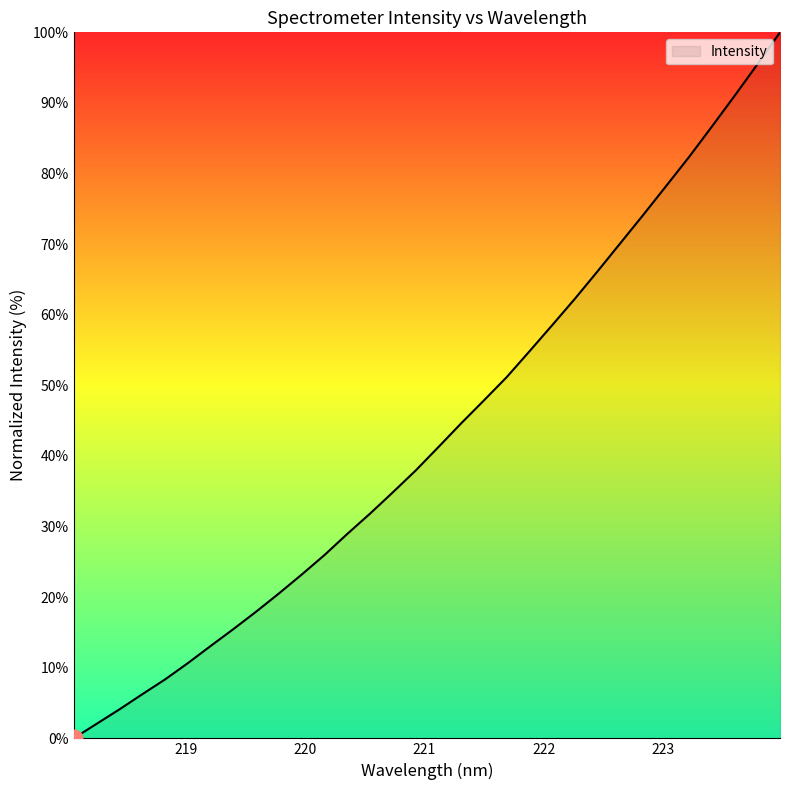

What is the maximum value shown in the chart?

100.0